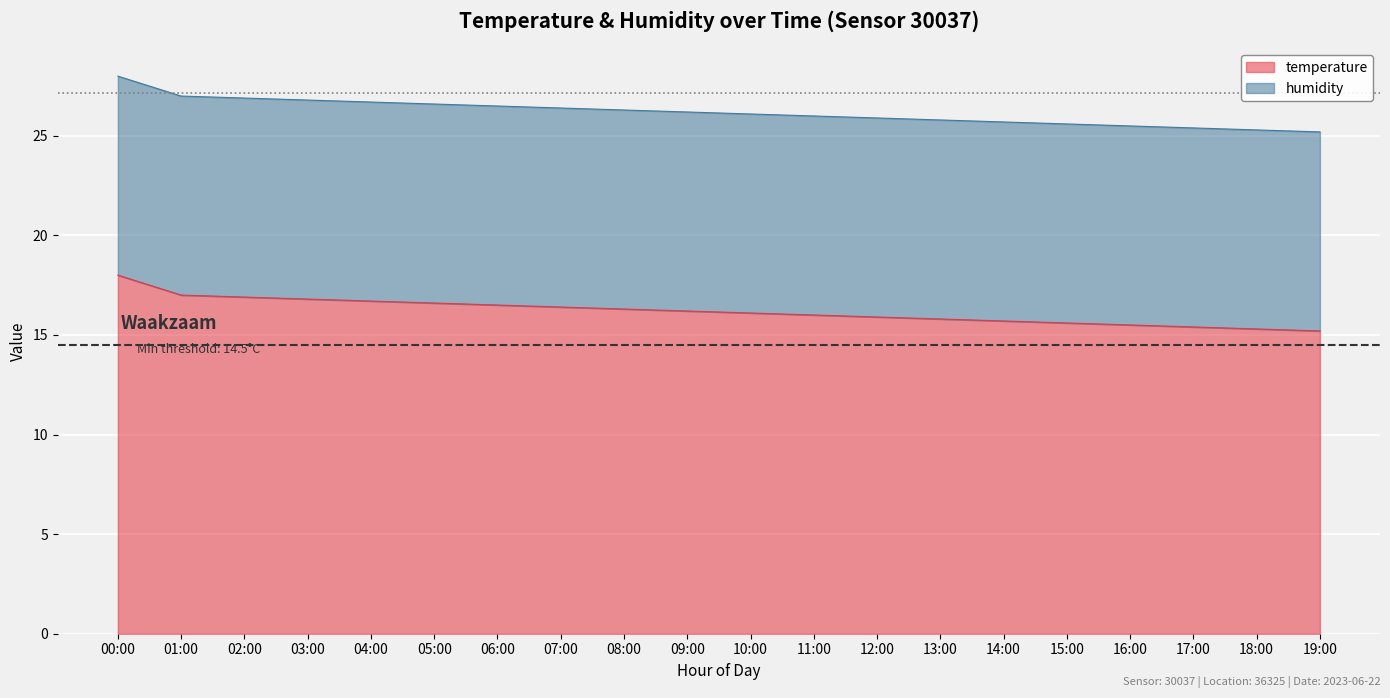

True or false: there are more than 1 points higher than both neighbors.

False